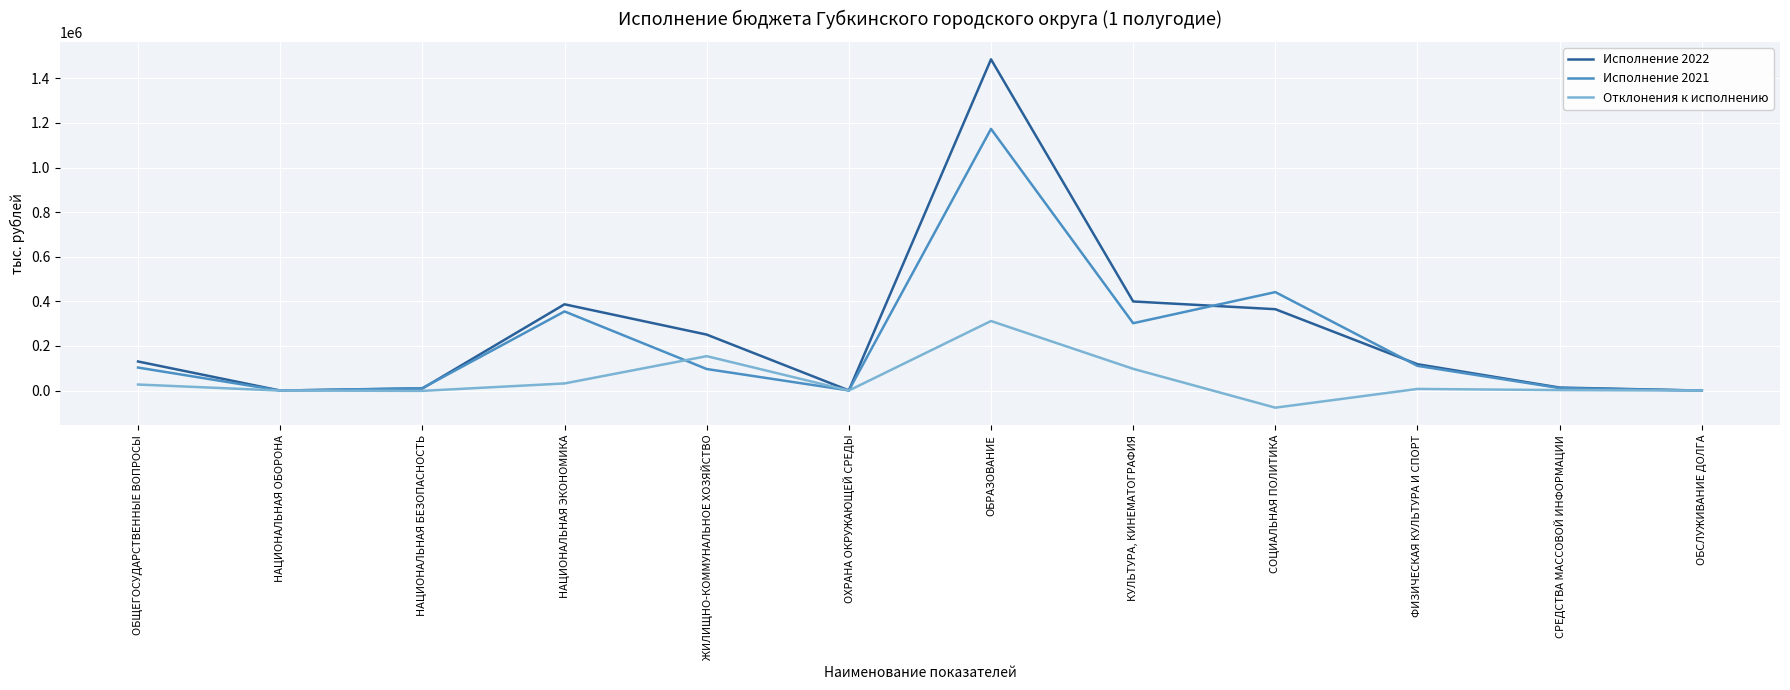

At which category does Исполнение 2022 reach its first local peak?

НАЦИОНАЛЬНАЯ ЭКОНОМИКА